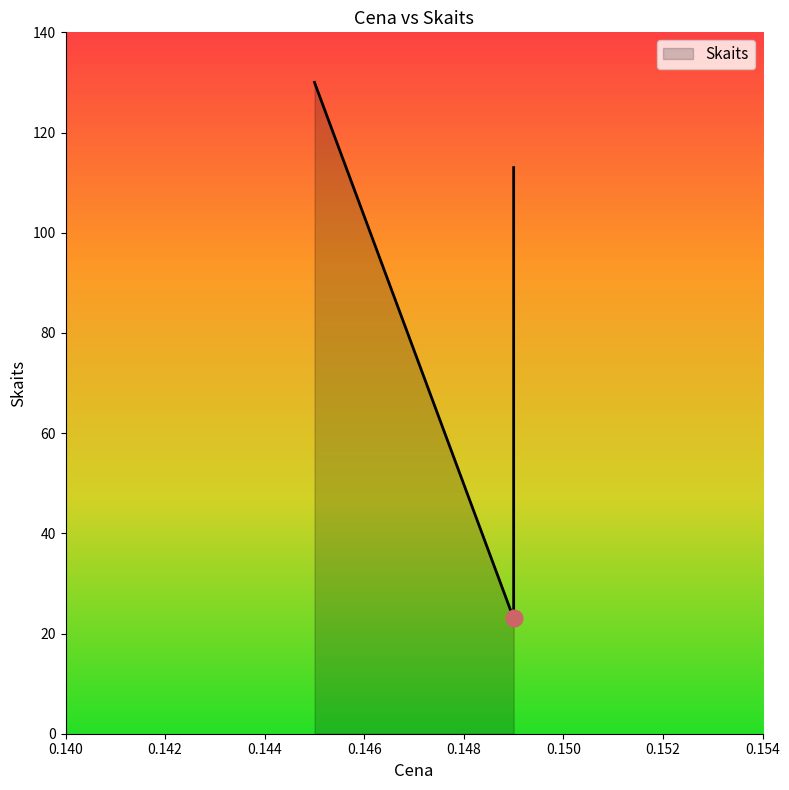

Does the chart have visible grid lines?

No